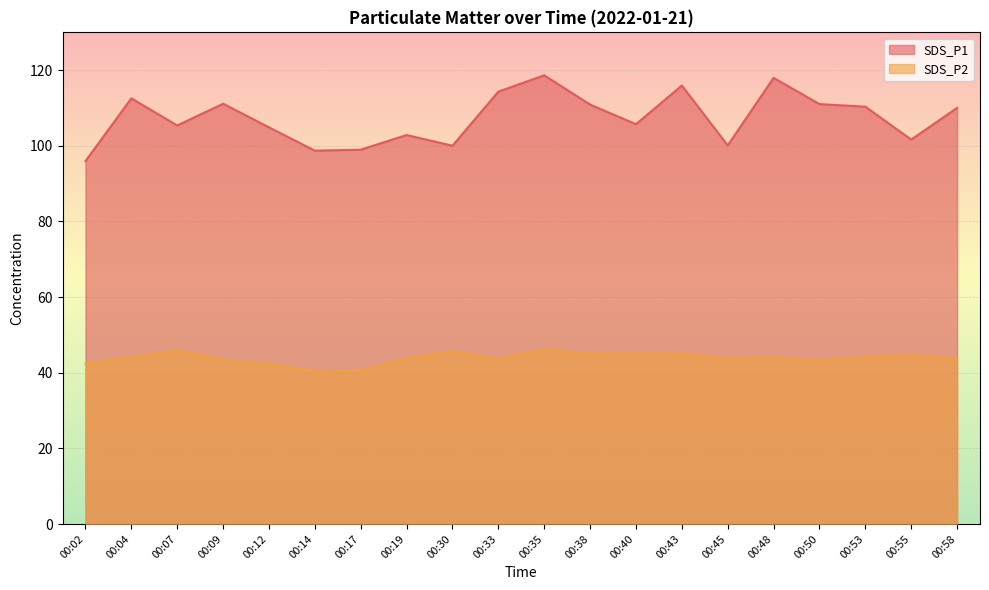

What are all the series names shown in the legend?

SDS_P1, SDS_P2